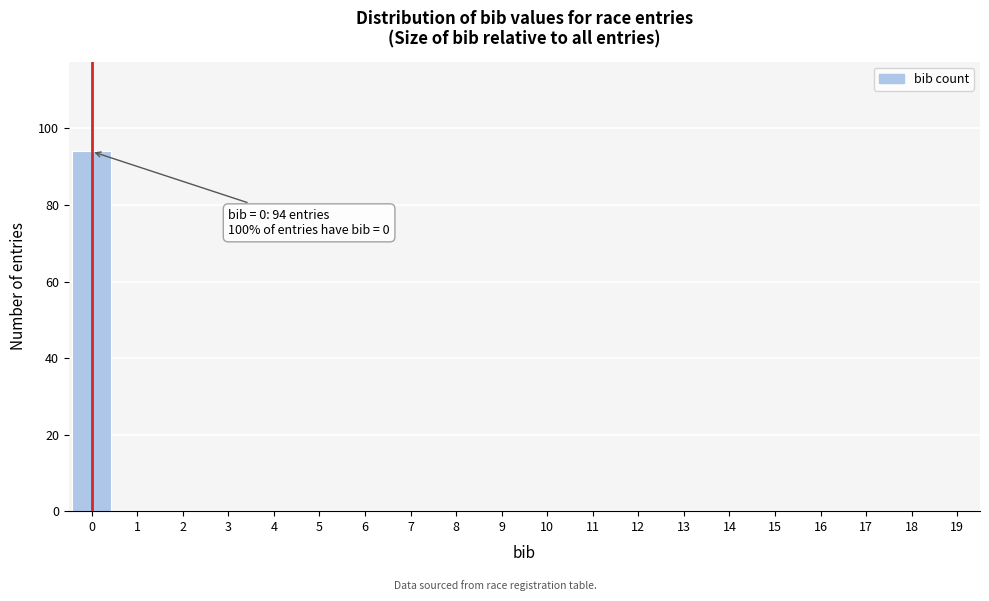

Reading right to left, list all the values displayed in this chart.

19=0	18=0	17=0	16=0	15=0	14=0	13=0	12=0	11=0	10=0	9=0	8=0	7=0	6=0	5=0	4=0	3=0	2=0	1=0	0=94